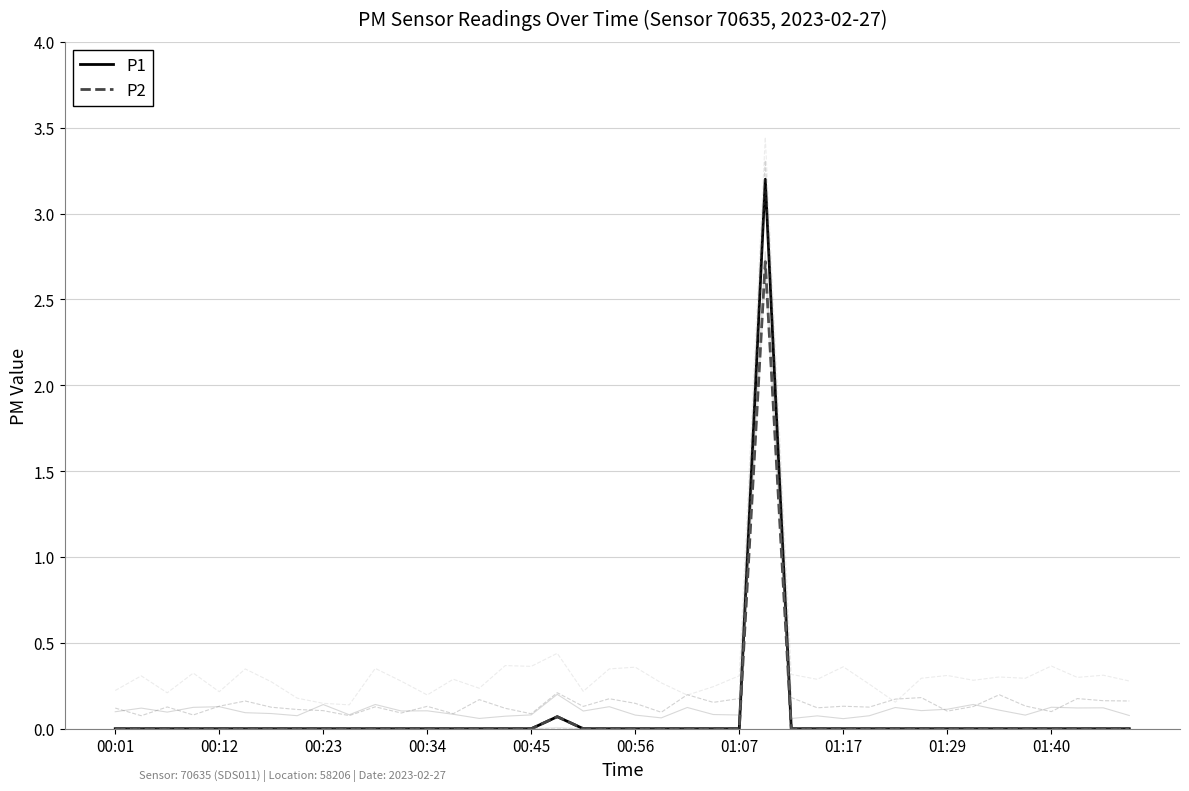

Which category has the highest value in the P2 series?

25